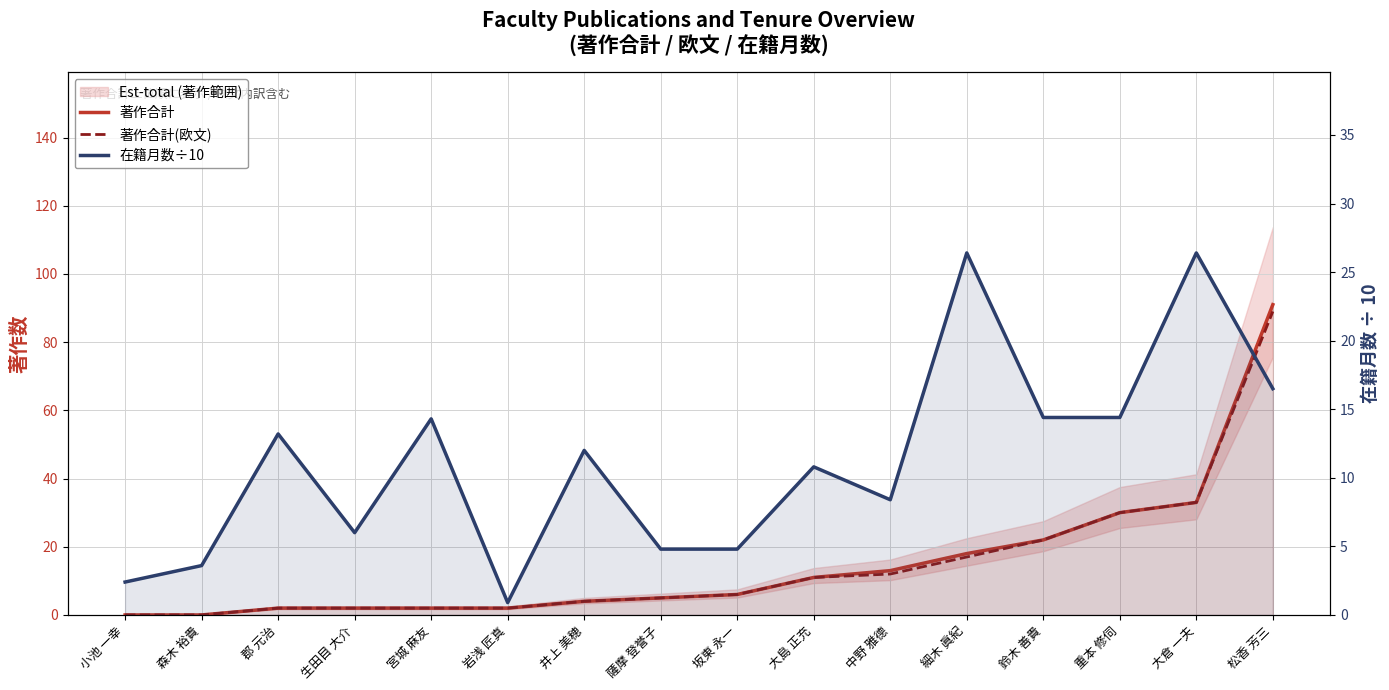

Reading right to left, extract all data points from this chart.

著作合計: 松香 芳三=91.0	大倉 一夫=33.0	重本 修伺=30.0	鈴木 善貴=22.0	細木 眞紀=18.0	中野 雅德=13.0	大島 正充=11.0	坂東 永一=6.0	薩摩 登誉子=5.0	井上 美穂=4.0	岩浅 匠真=2.0	宮城 麻友=2.0	生田目 大介=2.0	郡 元治=2.0	森木 裕貴=0.0	小池 一幸=0.0
著作合計(欧文): 松香 芳三=89.0	大倉 一夫=33.0	重本 修伺=30.0	鈴木 善貴=22.0	細木 眞紀=17.0	中野 雅德=12.0	大島 正充=11.0	坂東 永一=6.0	薩摩 登誉子=5.0	井上 美穂=4.0	岩浅 匠真=2.0	宮城 麻友=2.0	生田目 大介=2.0	郡 元治=2.0	森木 裕貴=0.0	小池 一幸=0.0
在籍月数÷10: 松香 芳三=16.5	大倉 一夫=26.4	重本 修伺=14.4	鈴木 善貴=14.4	細木 眞紀=26.4	中野 雅德=8.4	大島 正充=10.8	坂東 永一=4.8	薩摩 登誉子=4.8	井上 美穂=12.0	岩浅 匠真=0.9	宮城 麻友=14.3	生田目 大介=6.0	郡 元治=13.2	森木 裕貴=3.6	小池 一幸=2.4